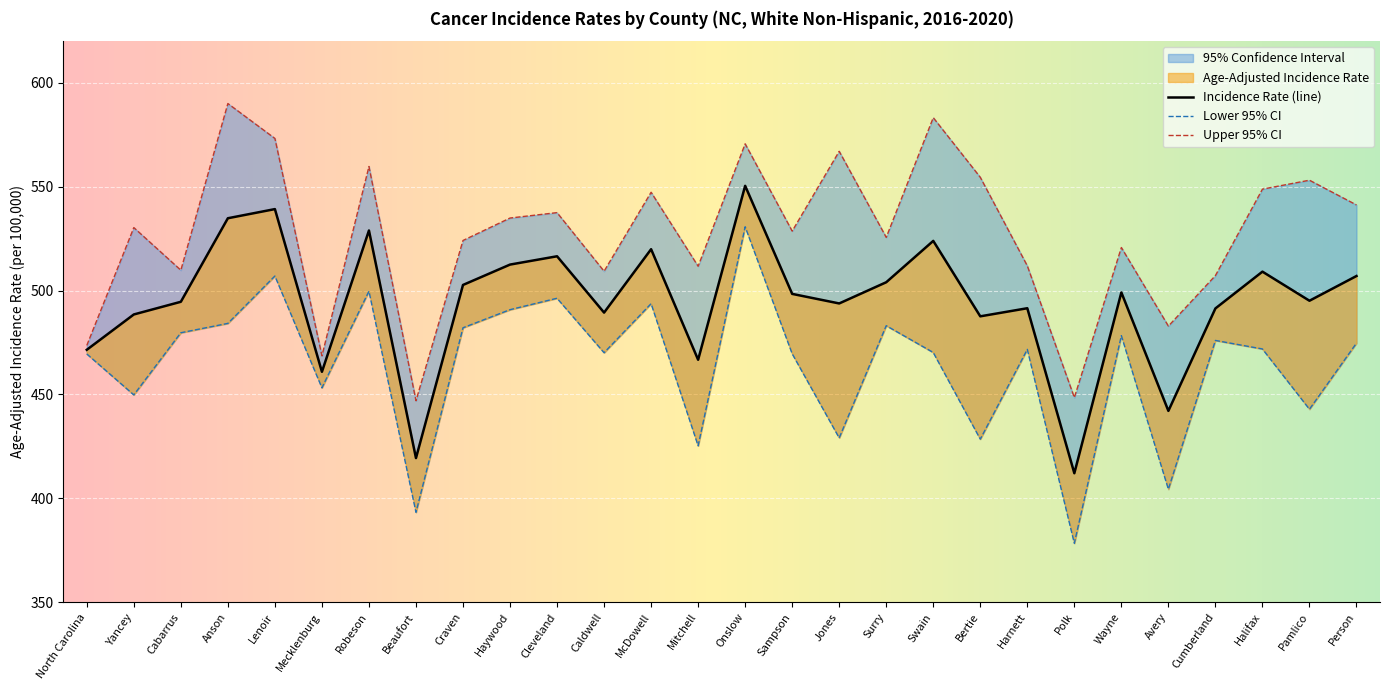

Which series has the widest spread of values?

Lower 95% CI